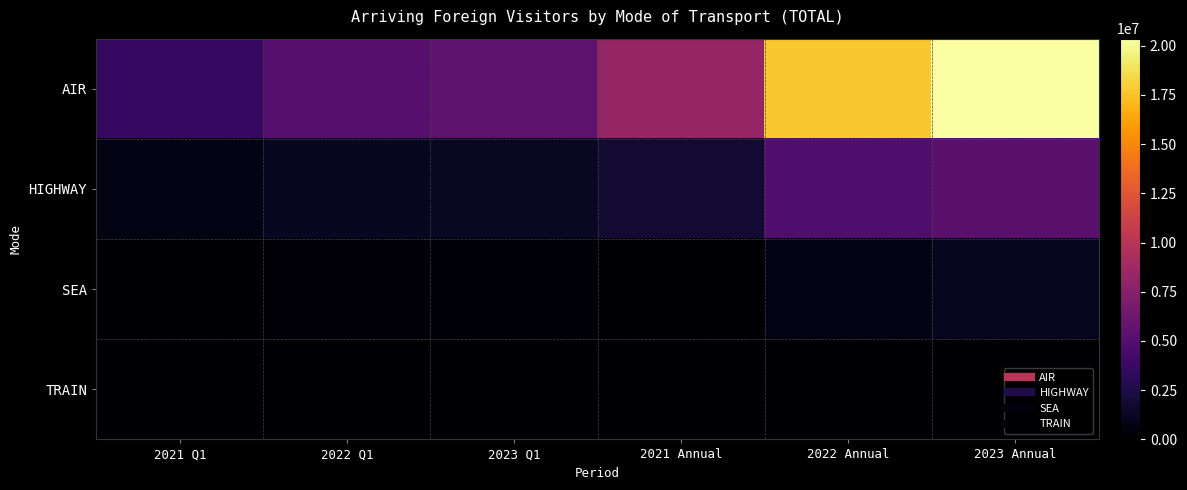

What is the greatest value displayed?

20353904